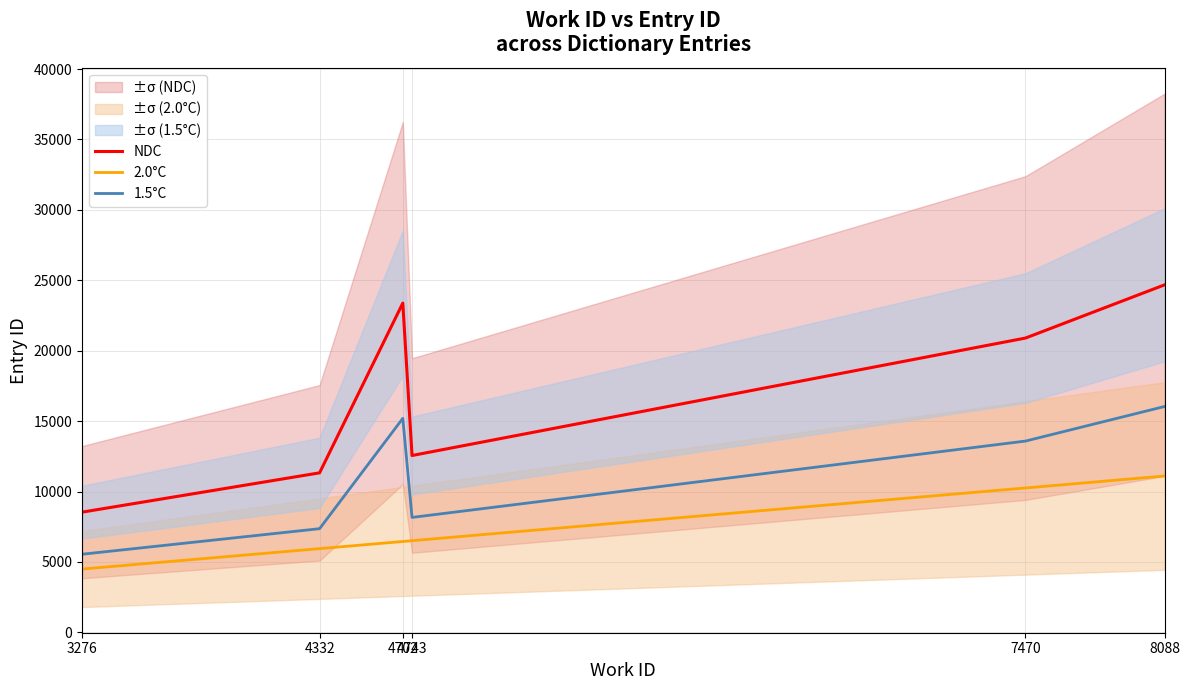

List the labels in order of 2.0°C value, largest first.

8088, 7470, 4743, 4702, 4332, 3276